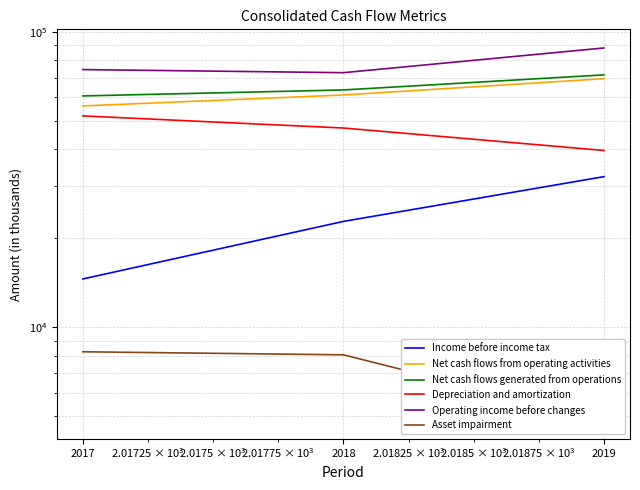

What is the approximate value of Net cash flows from operating activities at 2018, to the nearest 100?

61100